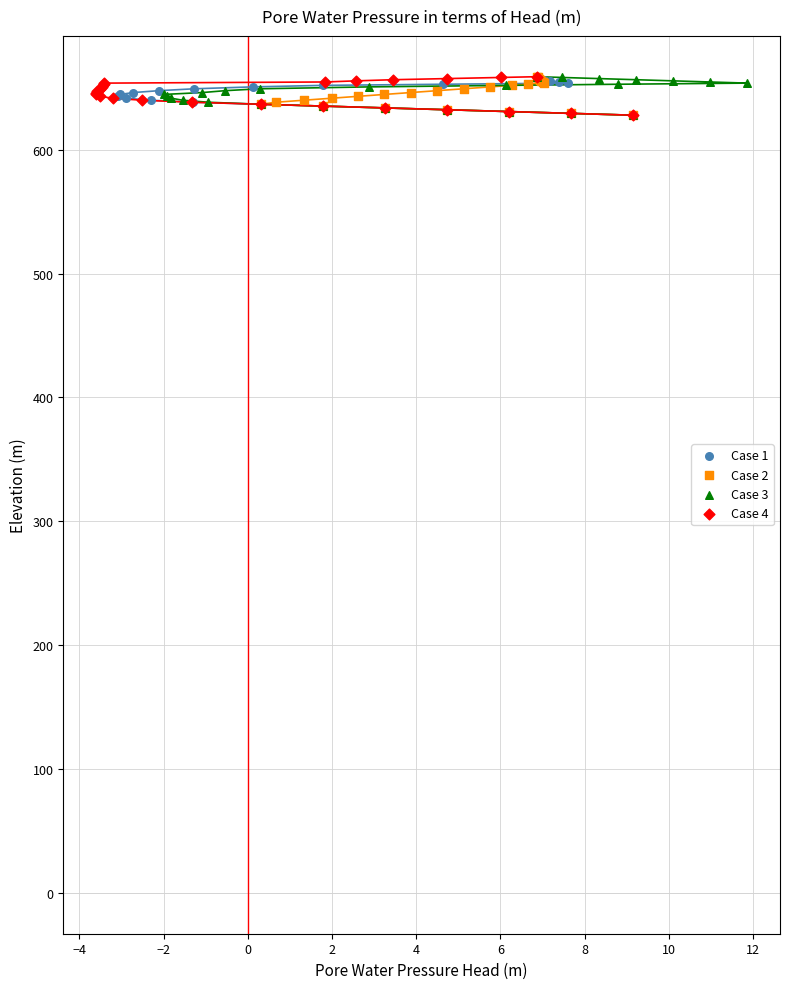

What are all the series names shown in the legend?

Case 1, Case 2, Case 3, Case 4